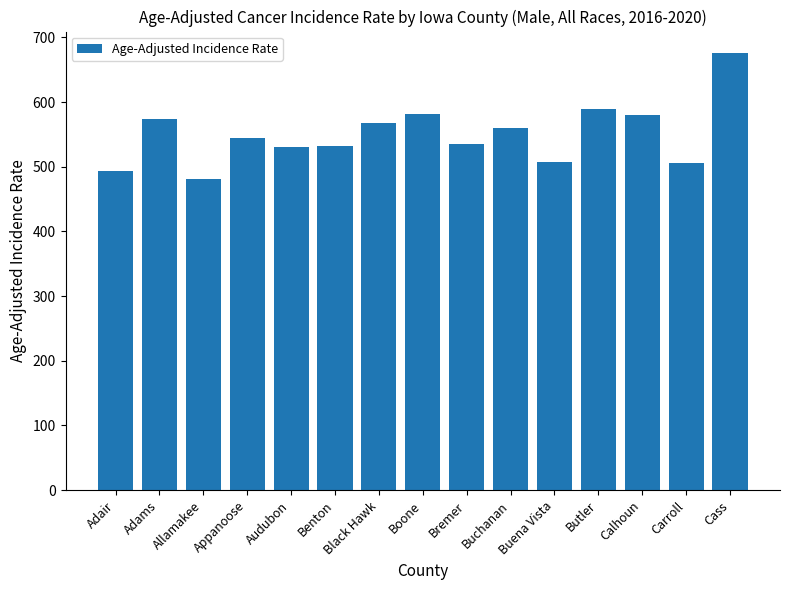

The chart shows a value of 589.8 at Butler. True or false?

True